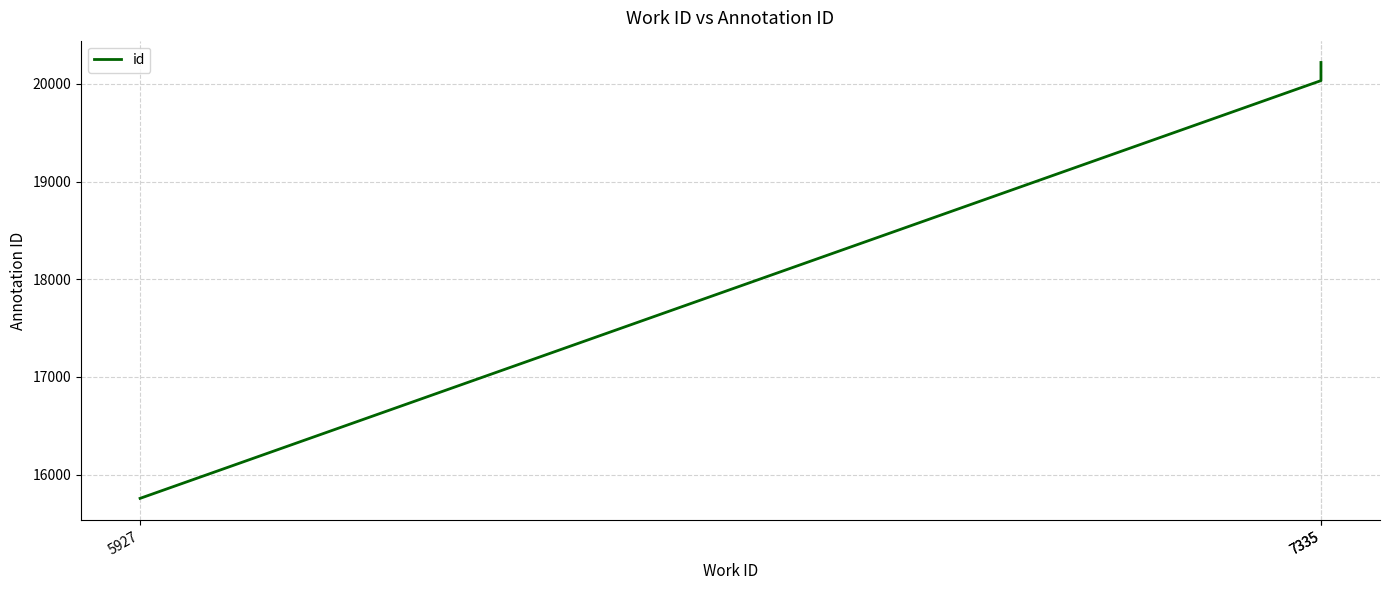

What is the smallest value displayed?

15756